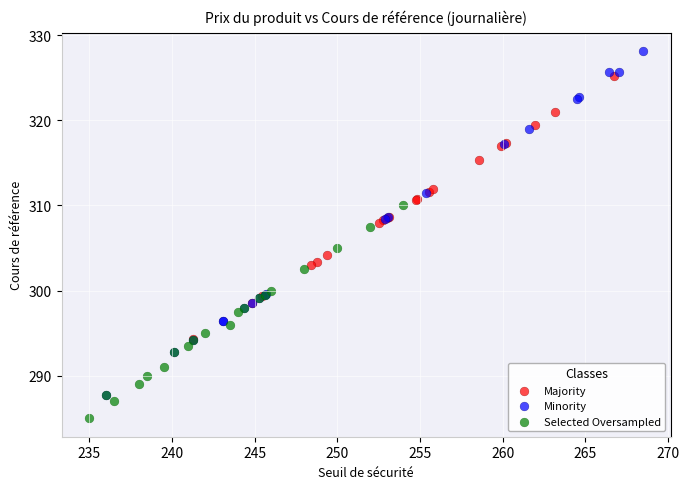

Which series contains the highest Y value?

Minority